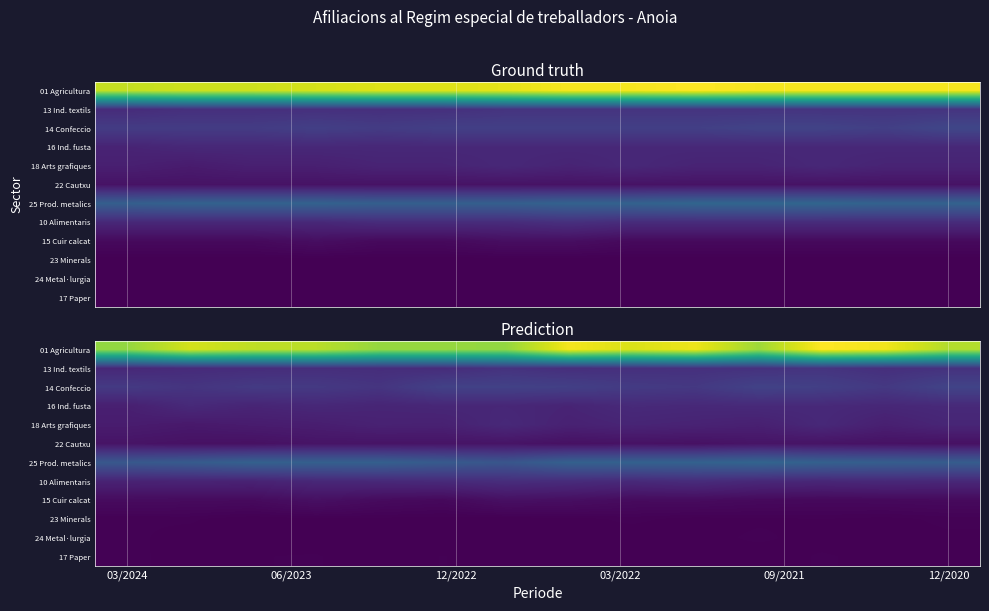

What is the minimum value shown in the chart?

13.8